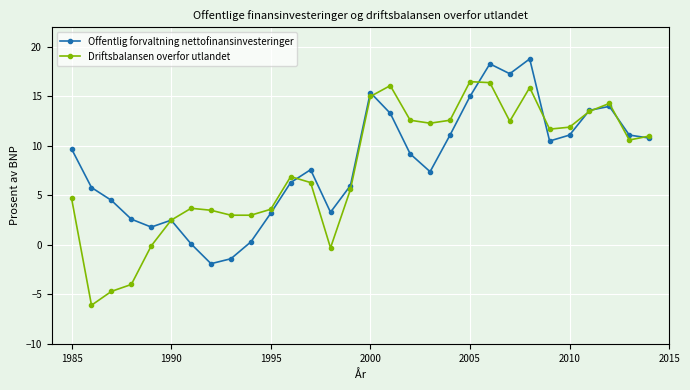

What is the greatest value displayed?

18.8